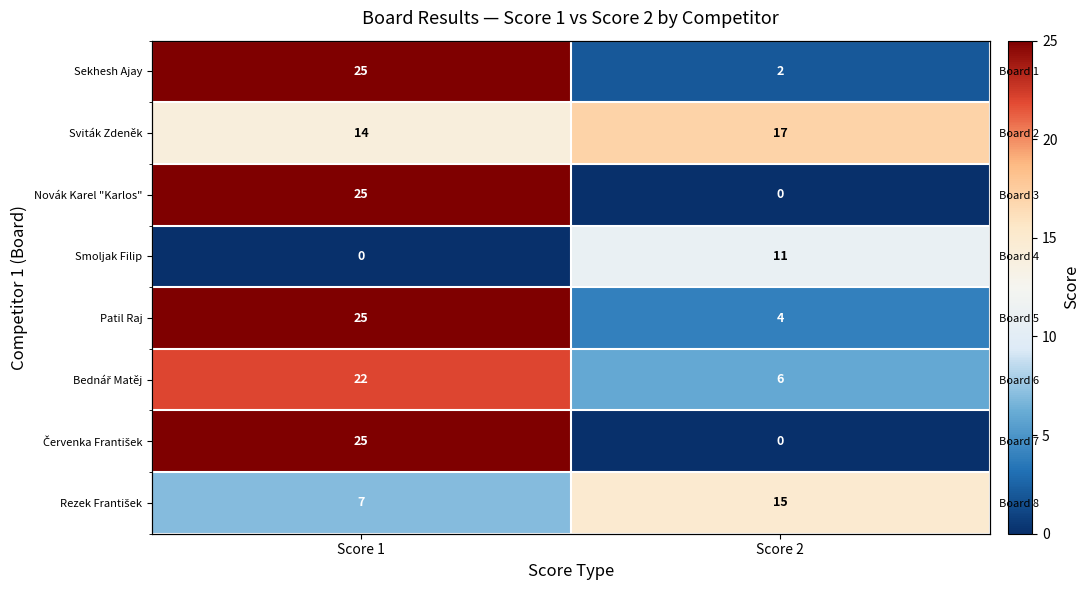

At Score 2, list the series in order from largest to smallest.

Sviták Zdeněk, Rezek František, Smoljak Filip, Bednář Matěj, Patil Raj, Sekhesh Ajay, Novák Karel "Karlos", Červenka František